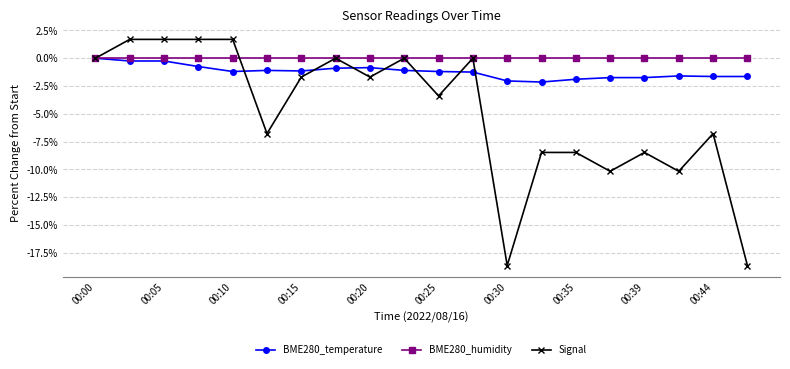

What is the maximum value shown in the chart?

1.7